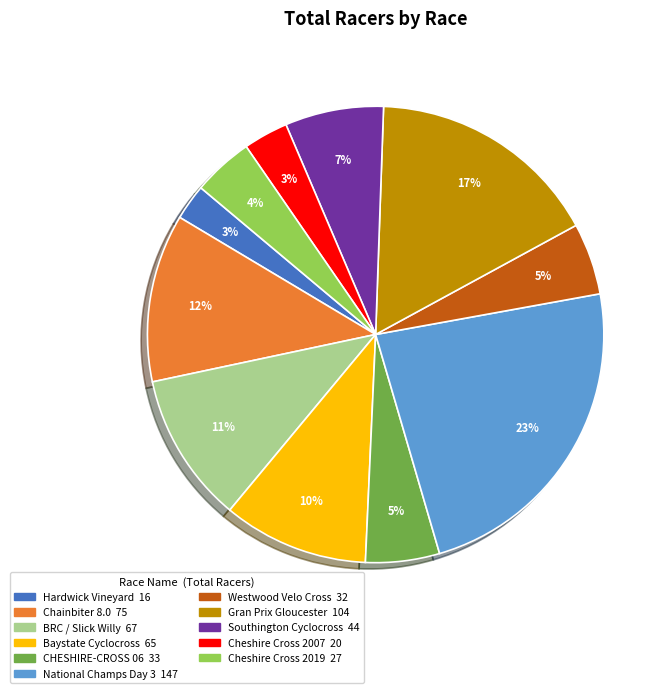

To the nearest percent, what is the combined percentage of National Champs Day 3 and Hardwick Vineyard?

26%